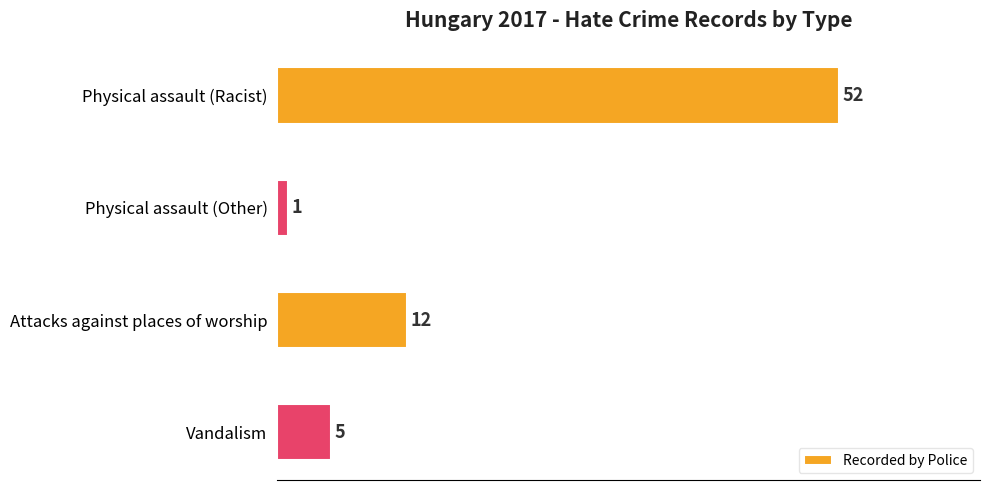

Is it true that the value at Physical assault (Racist) is 52?

True